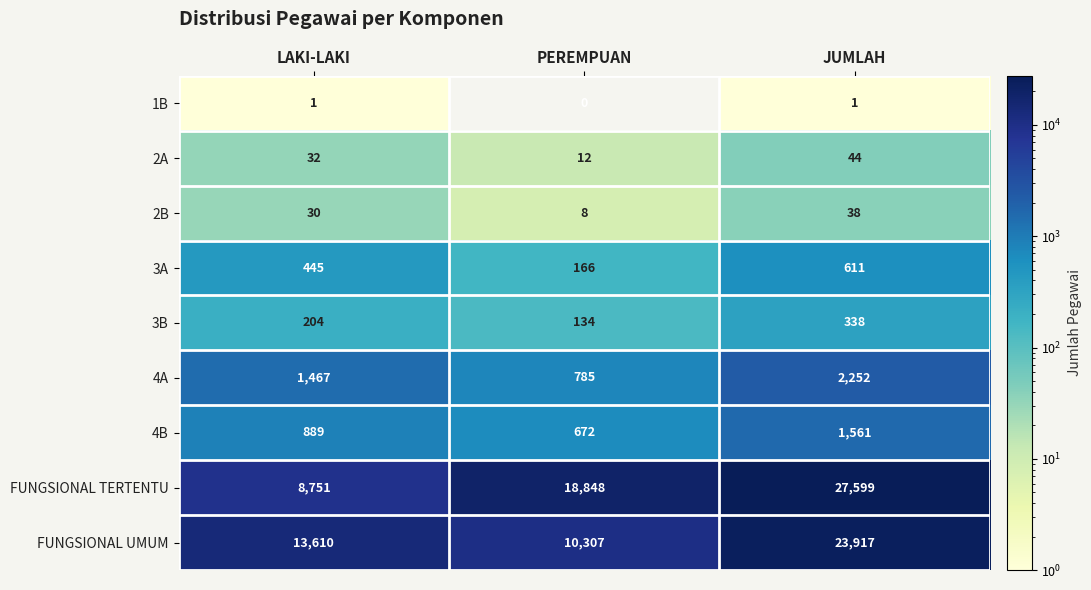

What is the total value across all series at PEREMPUAN?

30932